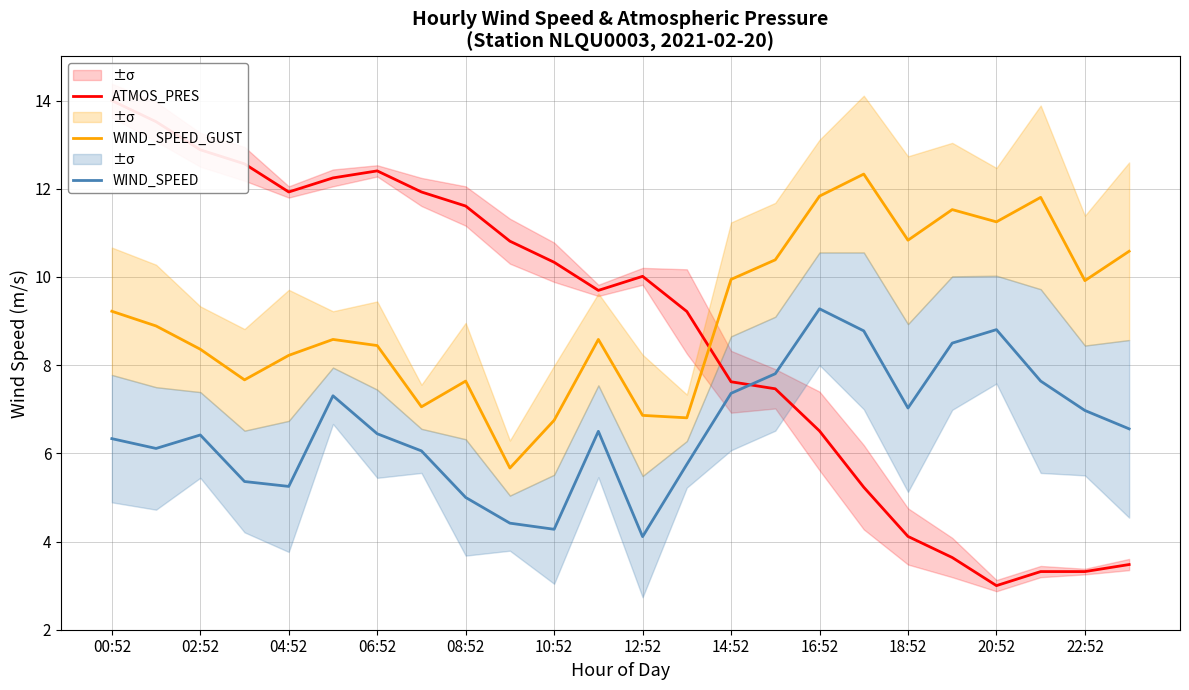

At how many categories does at least one series exceed 5?

24